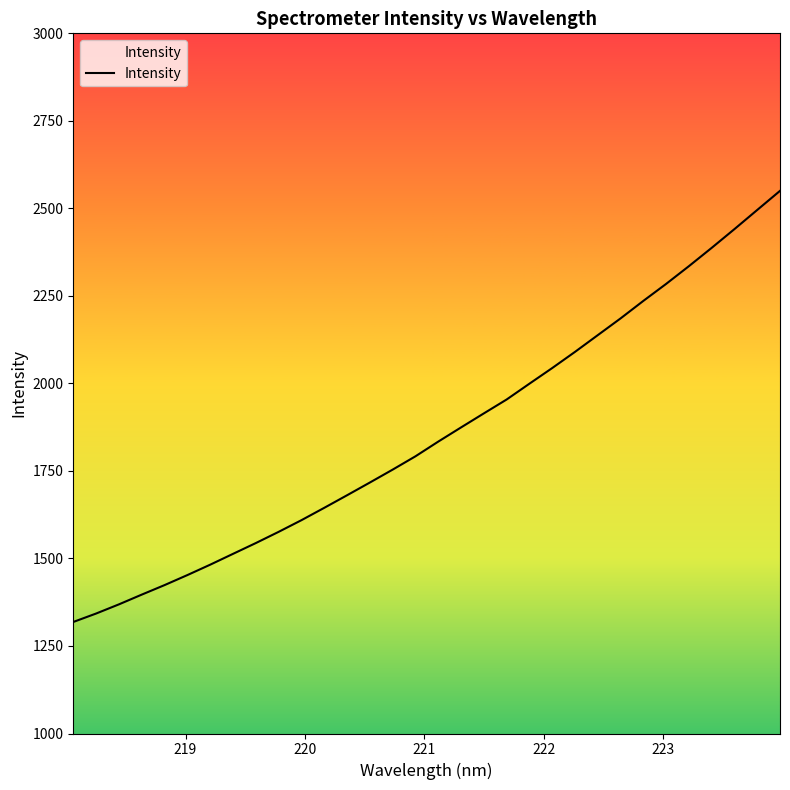

What is the difference between the maximum and minimum values?

1231.5